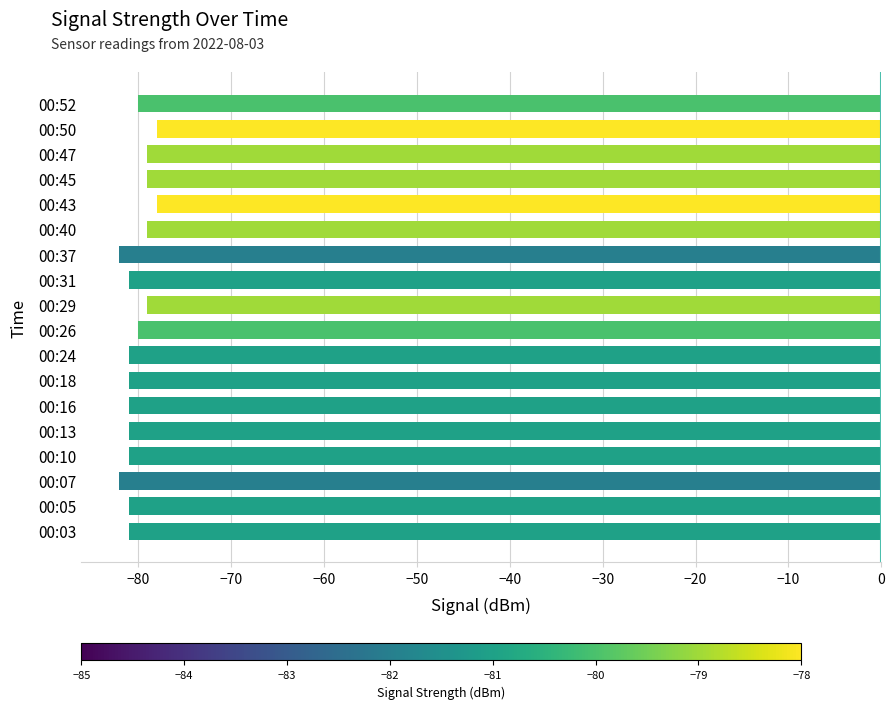

Between 00:50 and 00:05, which is larger?

00:50